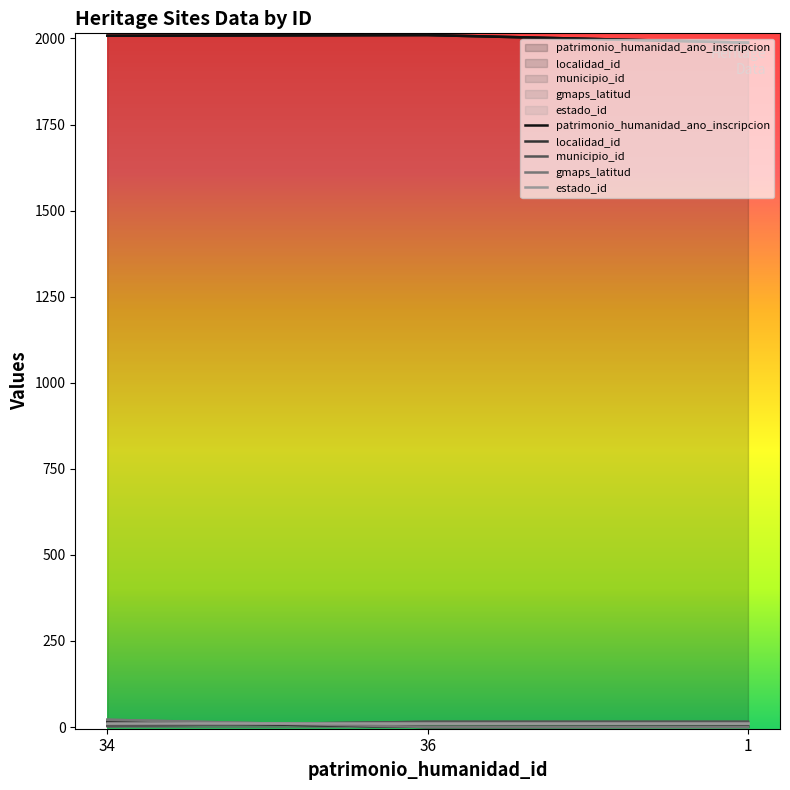

At how many categories does at least one series exceed 156?

3